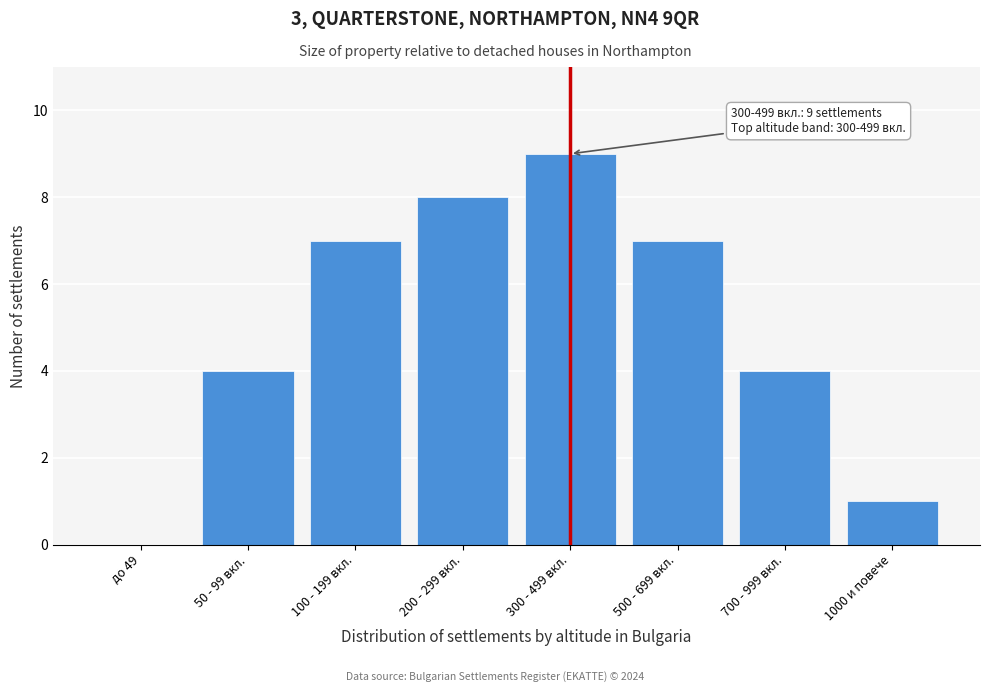

Reading left to right, transcribe all the data shown in this chart.

до 49=0	50 - 99 вкл.=4	100 - 199 вкл.=7	200 - 299 вкл.=8	300 - 499 вкл.=9	500 - 699 вкл.=7	700 - 999 вкл.=4	1000 и повече=1